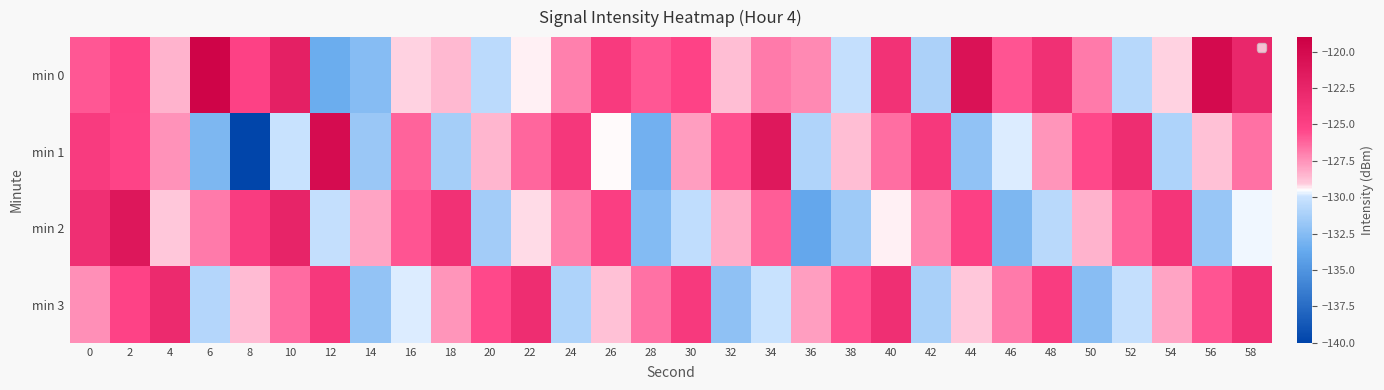

Between 36 and 14, which is larger?

36